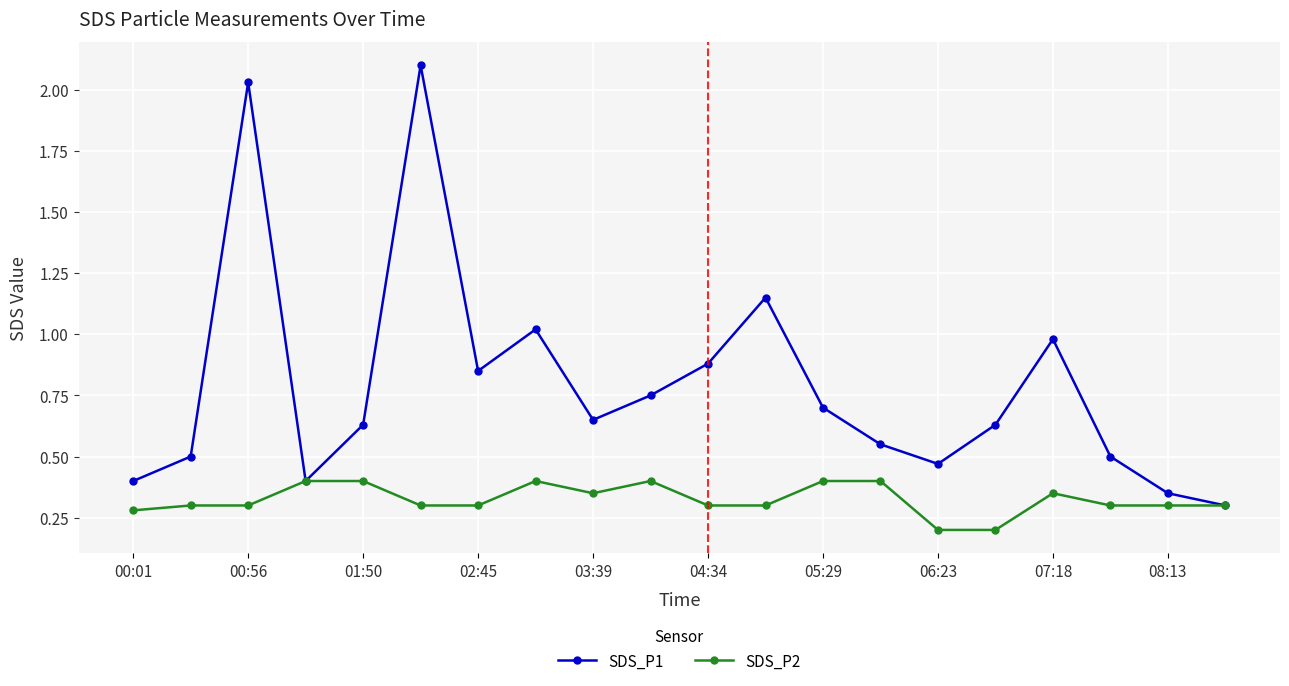

How many interior local valleys does the SDS_P1 series have?

4